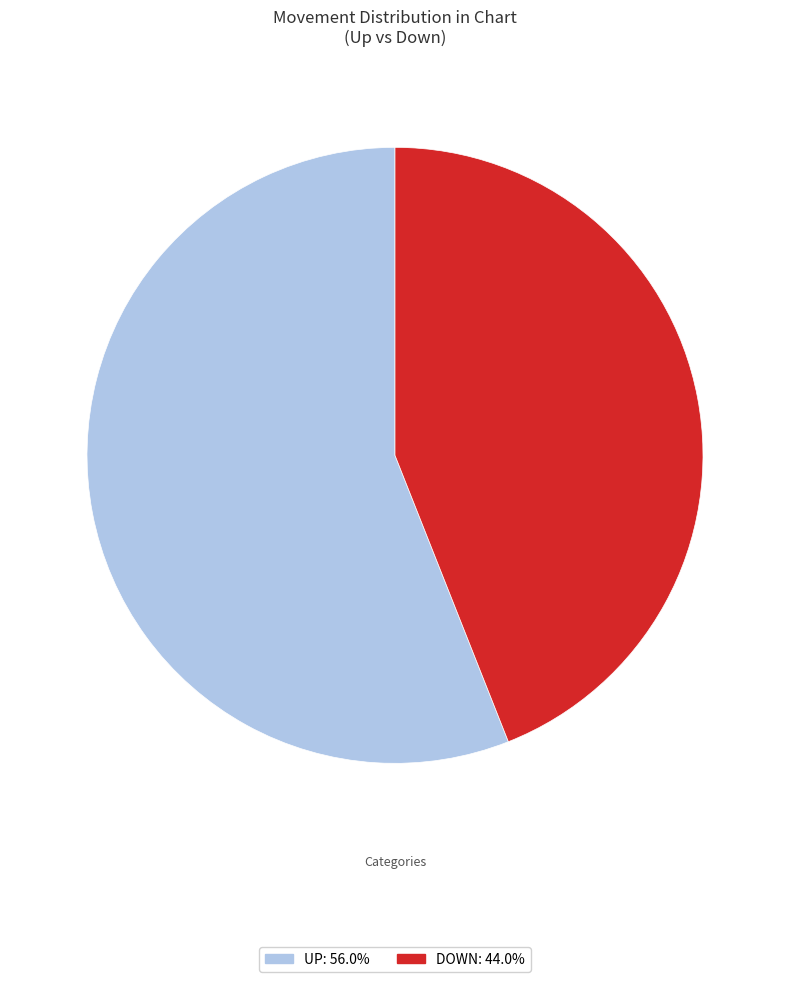

Does any single category account for the majority?

Yes